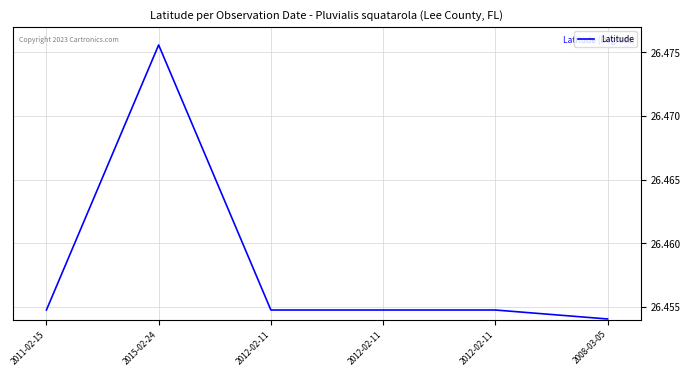

Does the chart display data point markers on the line(s)?

No